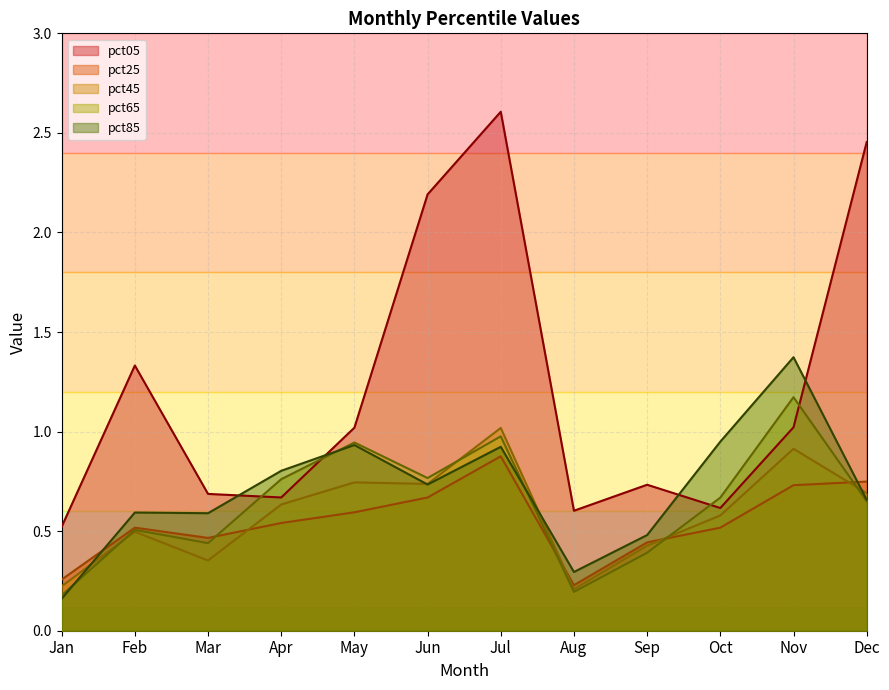

Is it true that pct45 equals 0.1 at Jan?

False